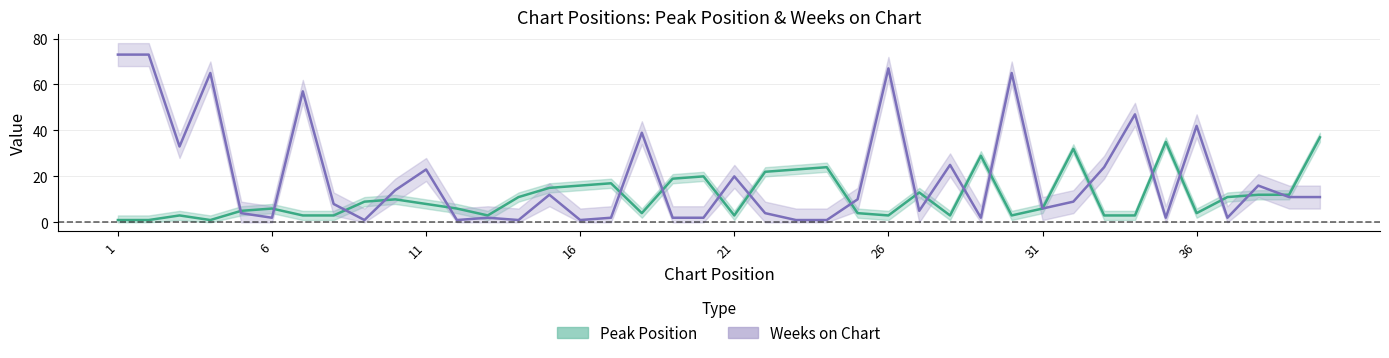

Reading left to right, extract all data points from this chart.

Peak Position: 1	1	3	1	5	6	3	3	9	10	8	6	3	11	15	16	17	4	19	20	3	22	23	24	4	3	13	3	29	3	6	32	3	3	35	4	11	12	12	37
Weeks on Chart: 73	73	33	65	4	2	57	8	1	14	23	1	2	1	12	1	2	39	2	2	20	4	1	1	10	67	5	25	2	65	6	9	24	47	2	42	2	16	11	11